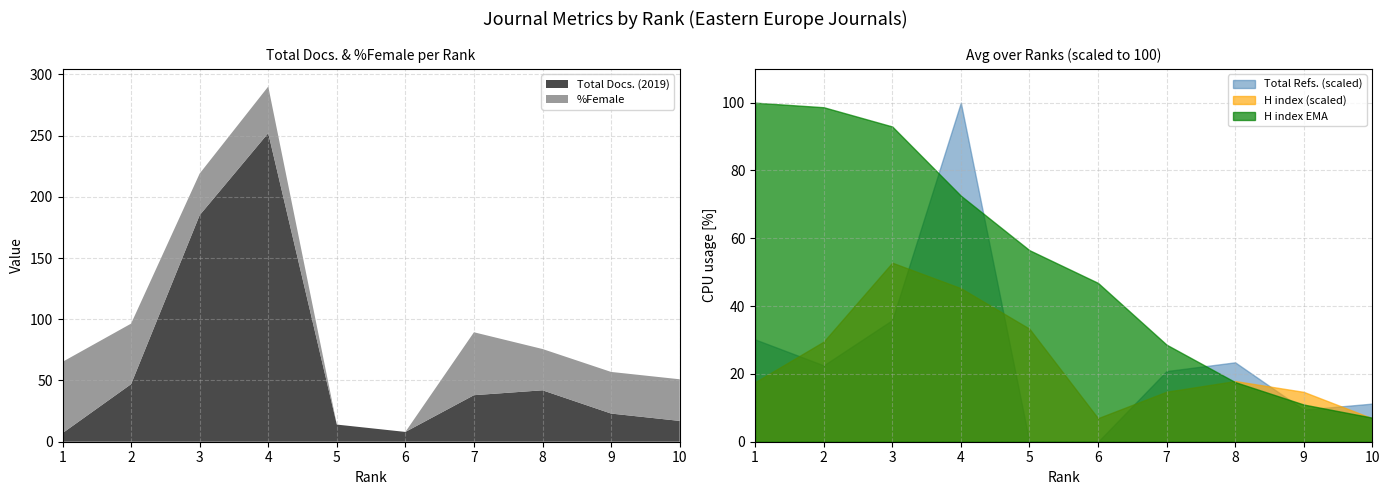

What is the difference between the Total Docs. (2019) values at 2 and 9?

24.0